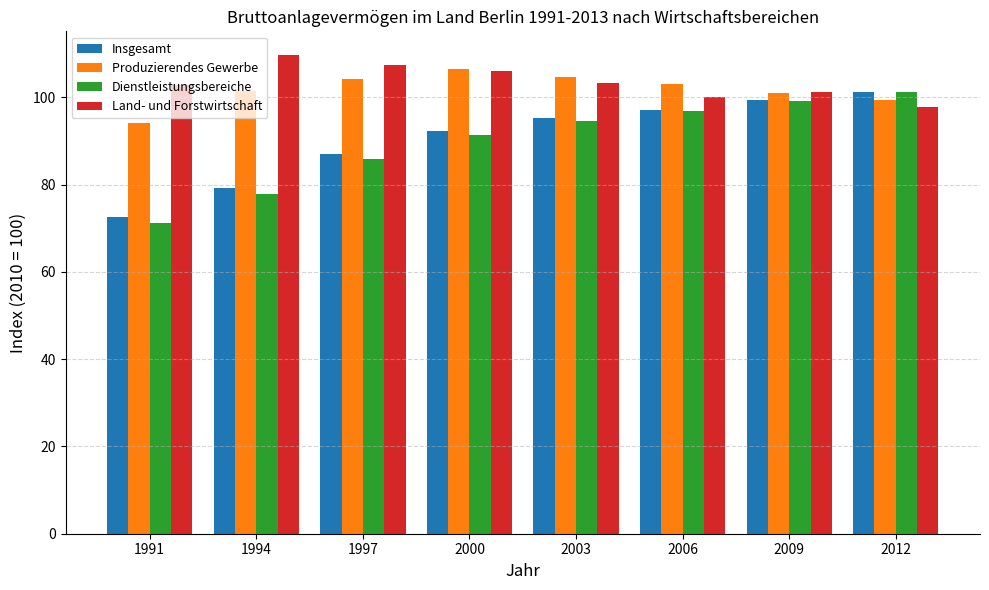

Read the Produzierendes Gewerbe value at 1997.

104.3